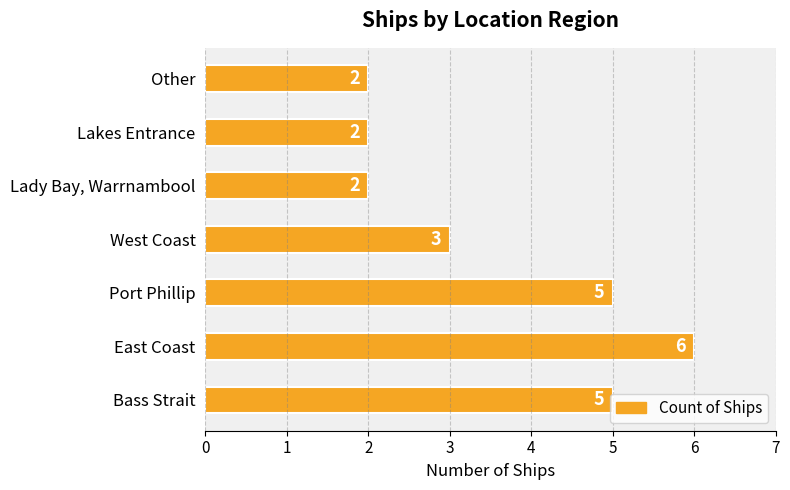

How many series are shown in this chart?

1